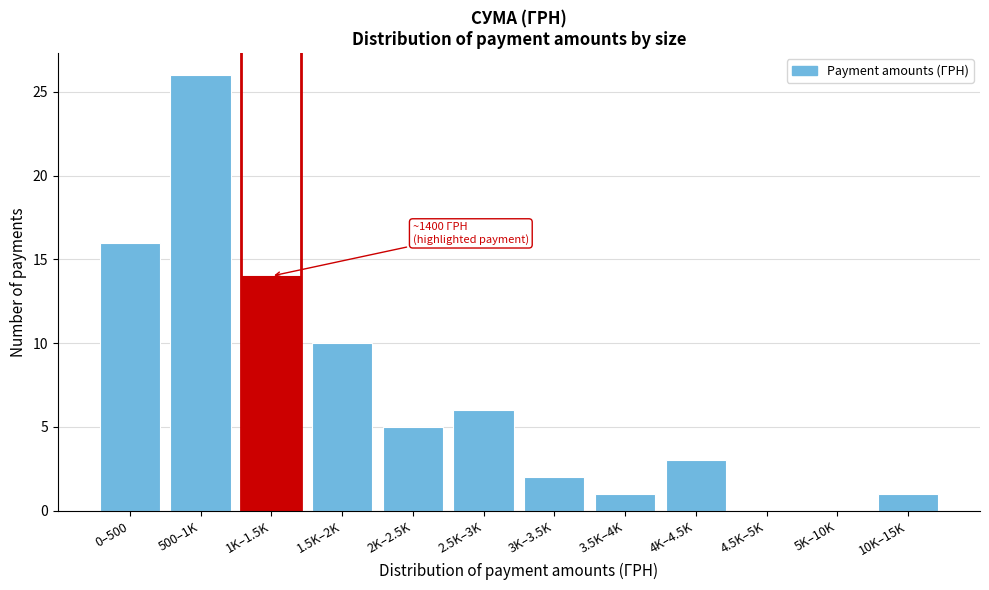

Reading left to right, list all the values displayed in this chart.

0–500=16	500–1K=26	1K–1.5K=14	1.5K–2K=10	2K–2.5K=5	2.5K–3K=6	3K–3.5K=2	3.5K–4K=1	4K–4.5K=3	4.5K–5K=0	5K–10K=0	10K–15K=1